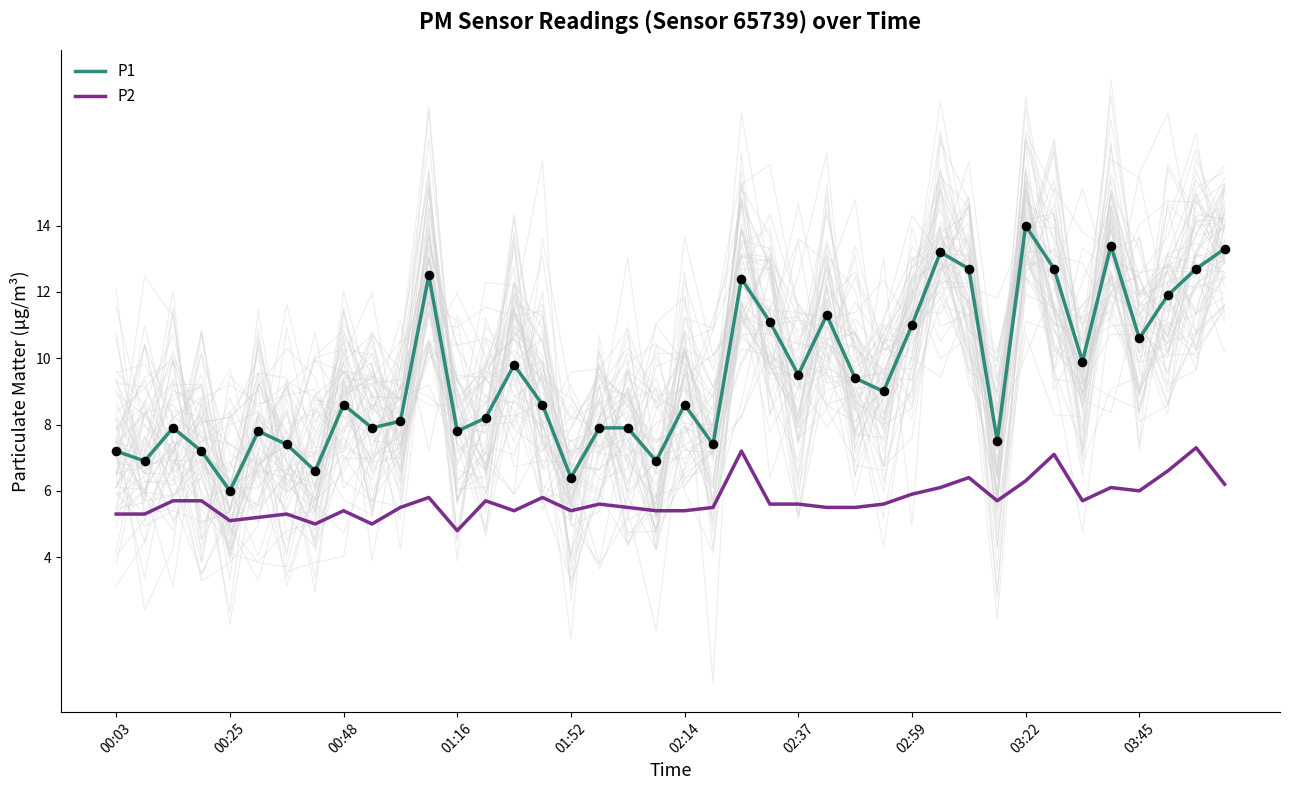

Which series has the largest total across all categories?

P1